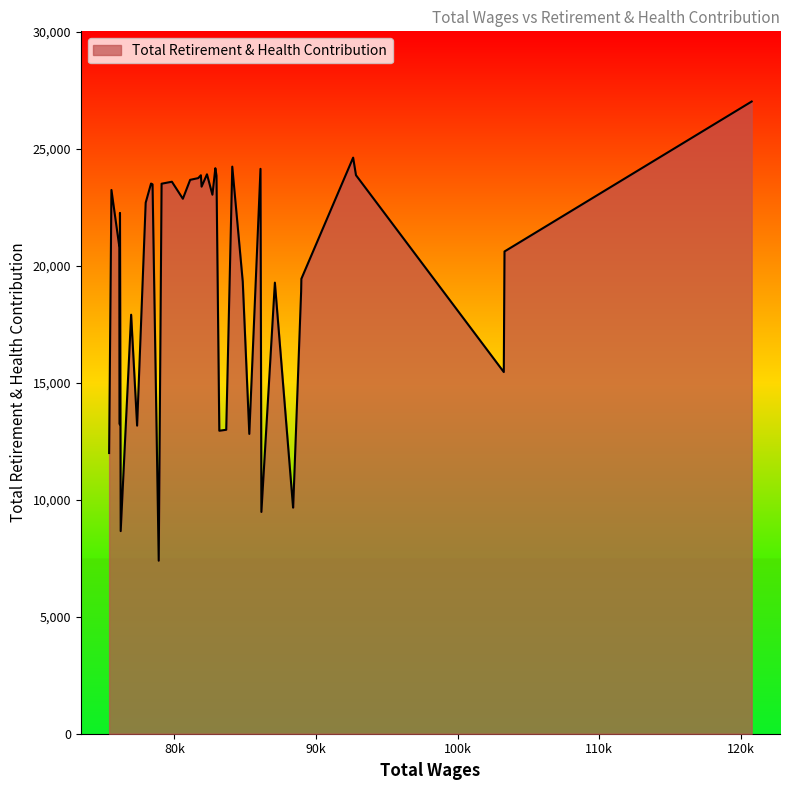

What is the difference between the maximum and minimum values?

19626